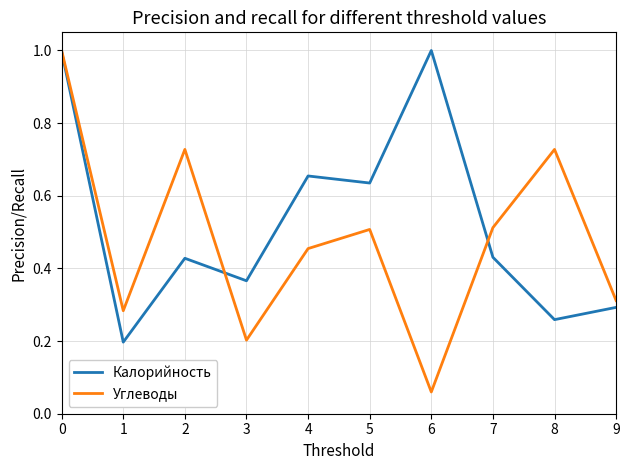

Rank the series at 7 from lowest to highest value.

Калорийность, Углеводы